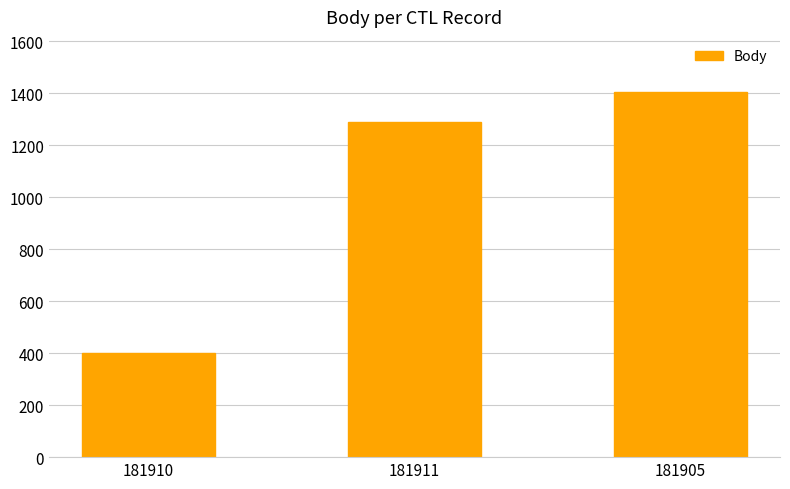

How many distinct data groups are displayed?

1